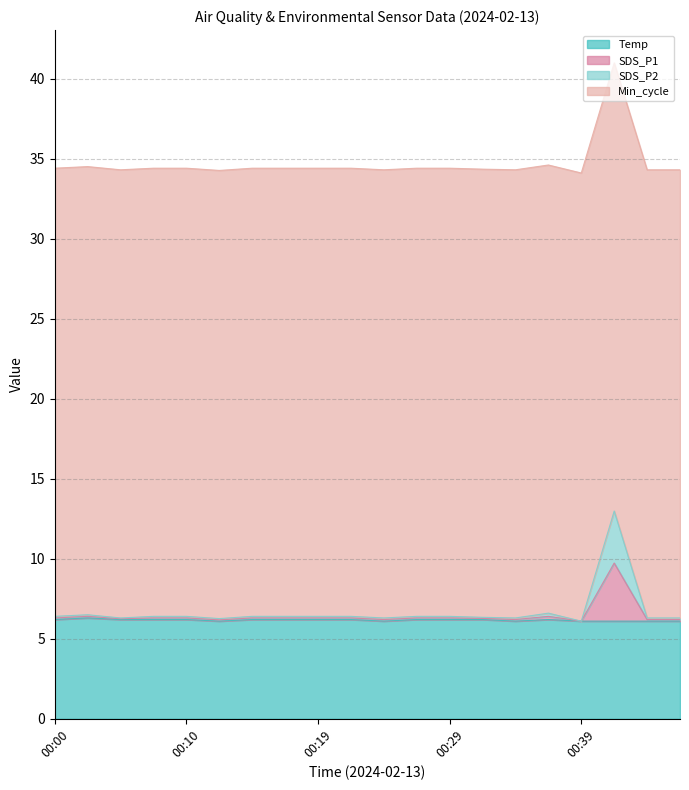

List the labels in order of Temp value, smallest first.

00:12, 00:24, 00:34, 00:39, 00:41, 00:44, 00:46, 00:00, 00:05, 00:07, 00:10, 00:15, 00:17, 00:19, 00:22, 00:27, 00:29, 00:32, 00:37, 00:02